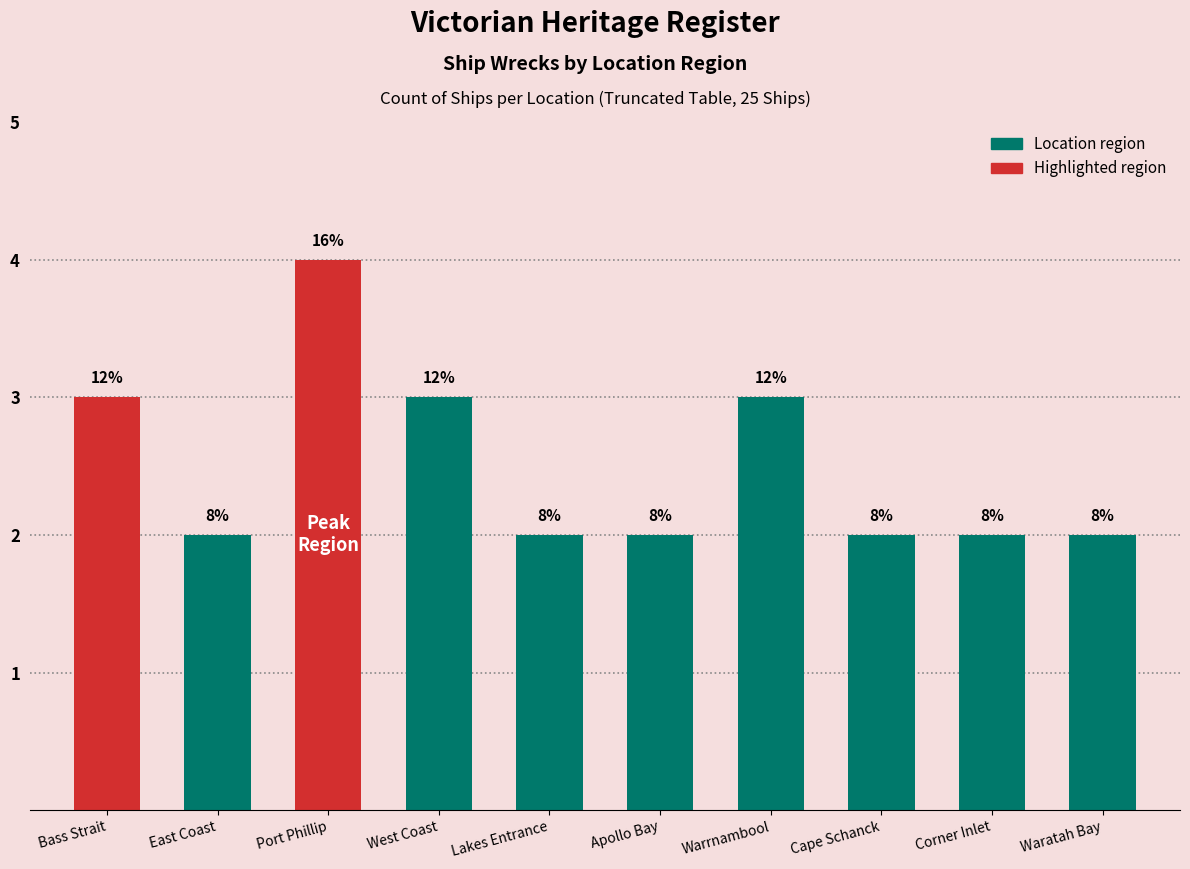

List the labels in order of value, smallest first.

East Coast, Lakes Entrance, Apollo Bay, Cape Schanck, Corner Inlet, Waratah Bay, Bass Strait, West Coast, Warrnambool, Port Phillip